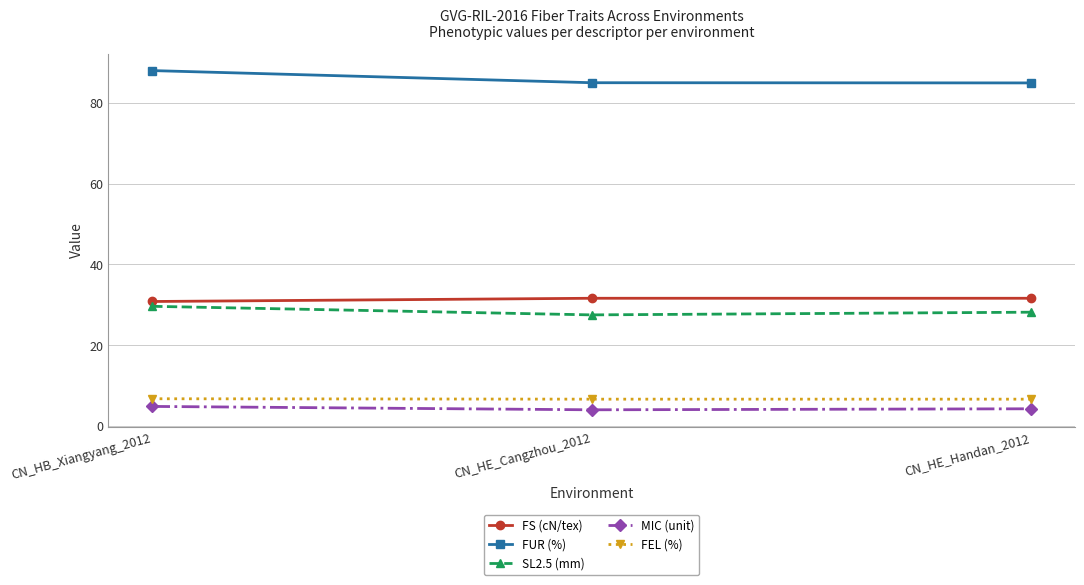

What is the sum of all FS (cN/tex) values?

94.2